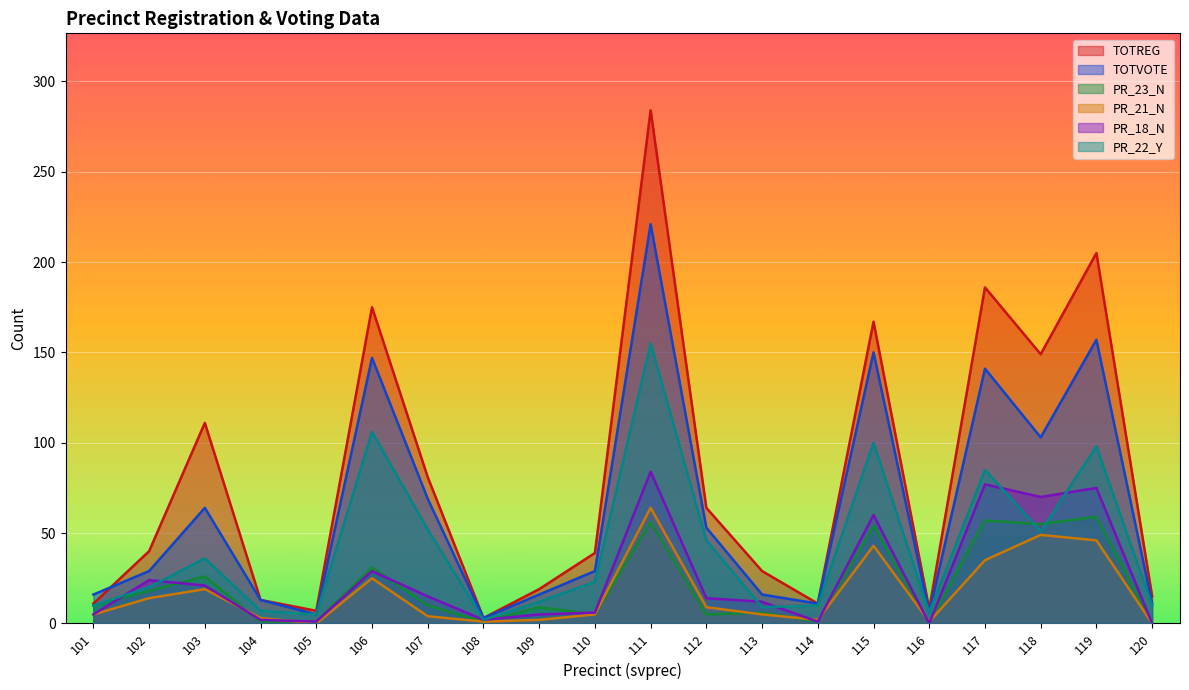

Is the value of TOTREG at 111 greater than the value of TOTVOTE at 102?

Yes